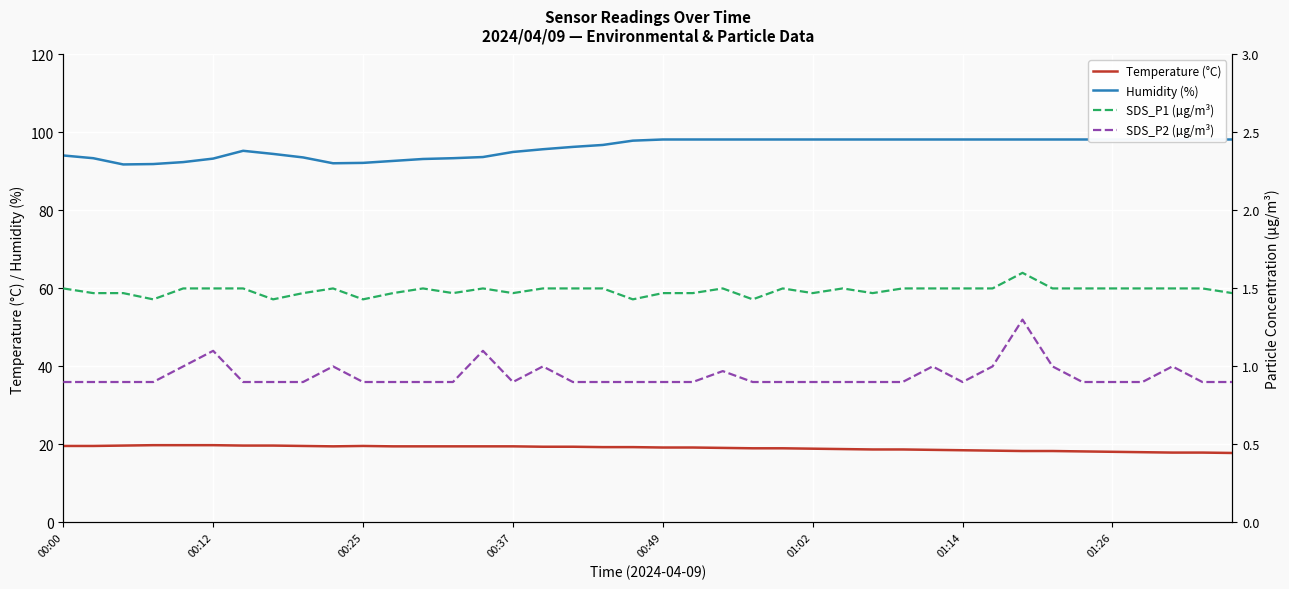

How many data points in Humidity (%) are above 98?

20